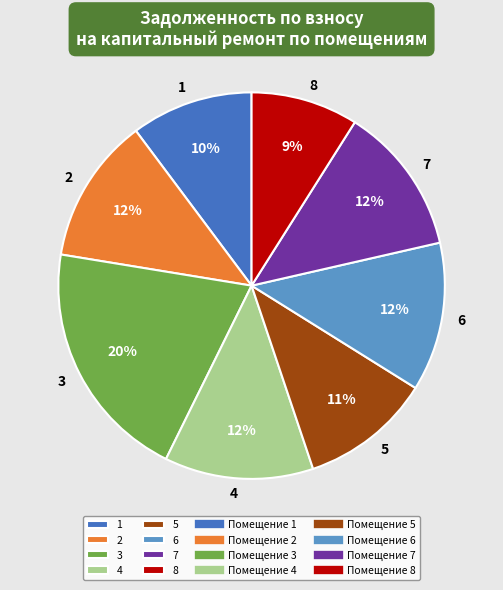

The 4 slice represents 23% of the pie. True or false?

False